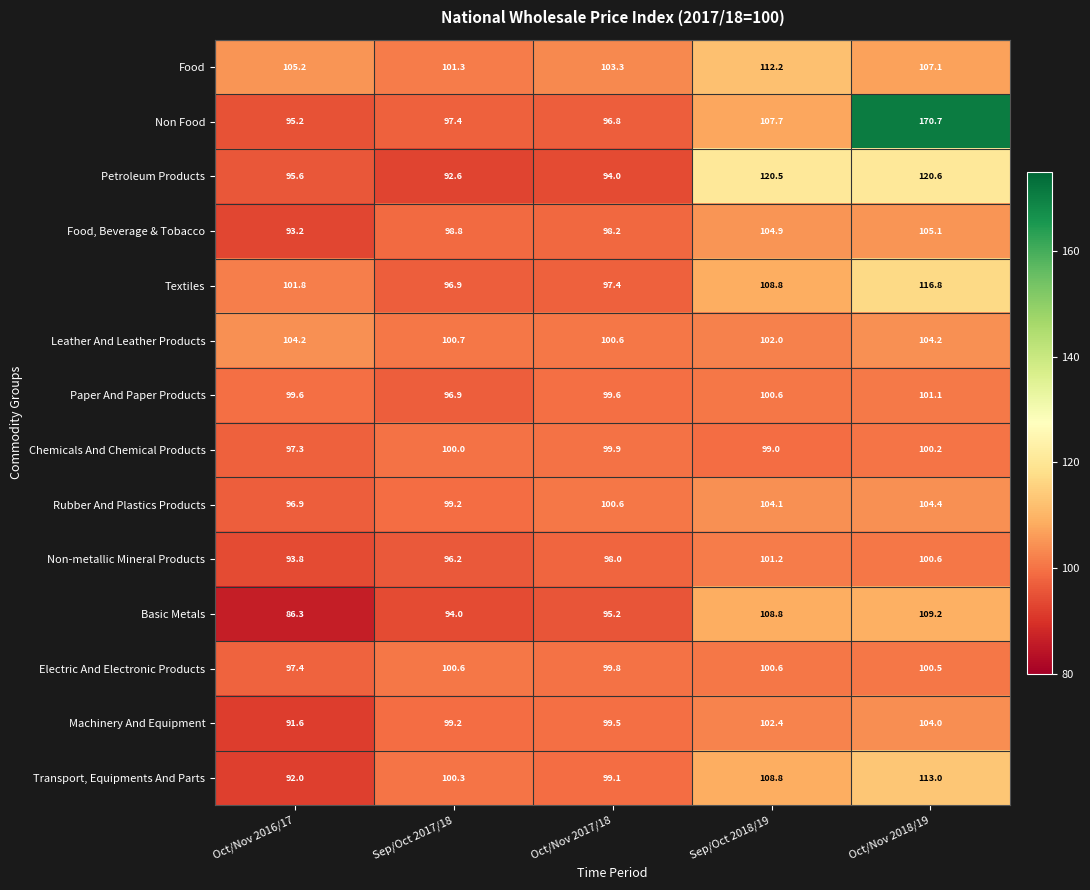

At which category is the sum across all series the highest?

Oct/Nov 2018/19